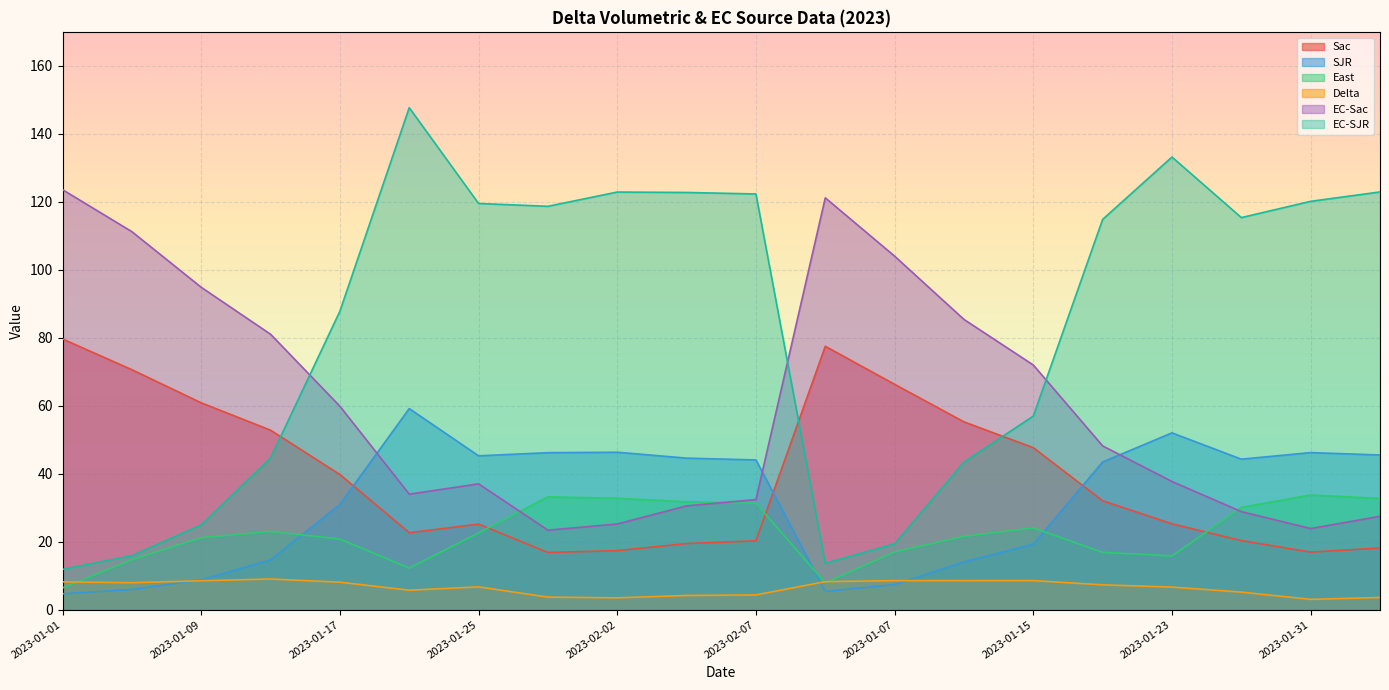

What value does the SJR series have at 2023-02-02?

46.3